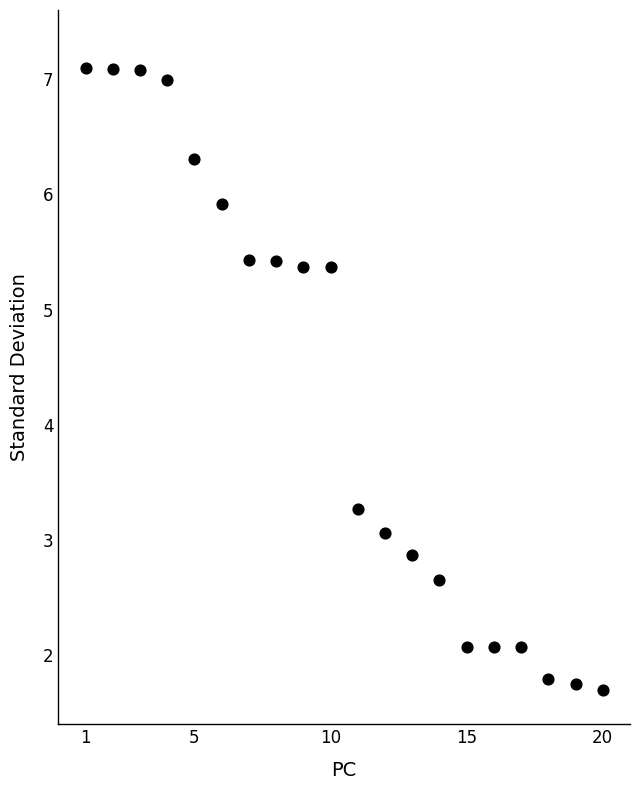

What Y value in the scatter plot is closest to 4?

3.3